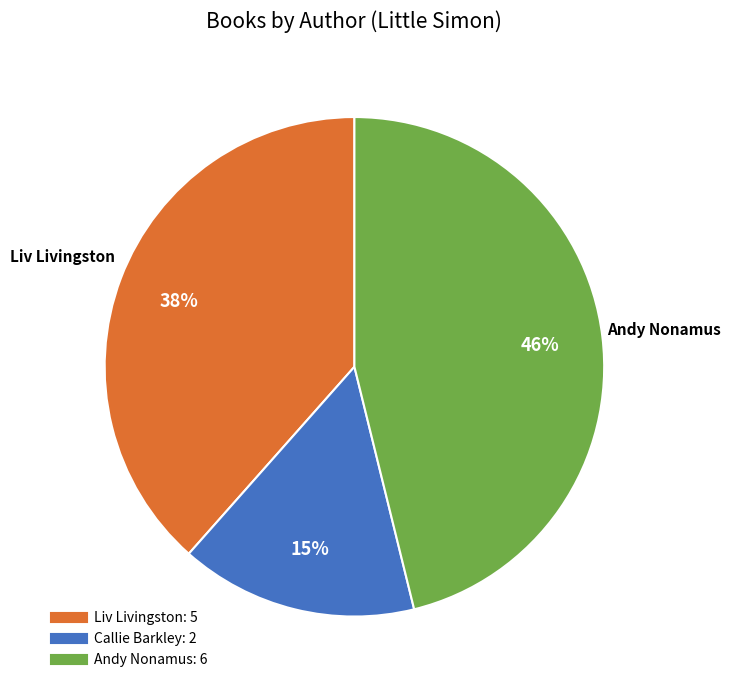

To the nearest percent, what is the difference between the largest and smallest slice percentages?

31%